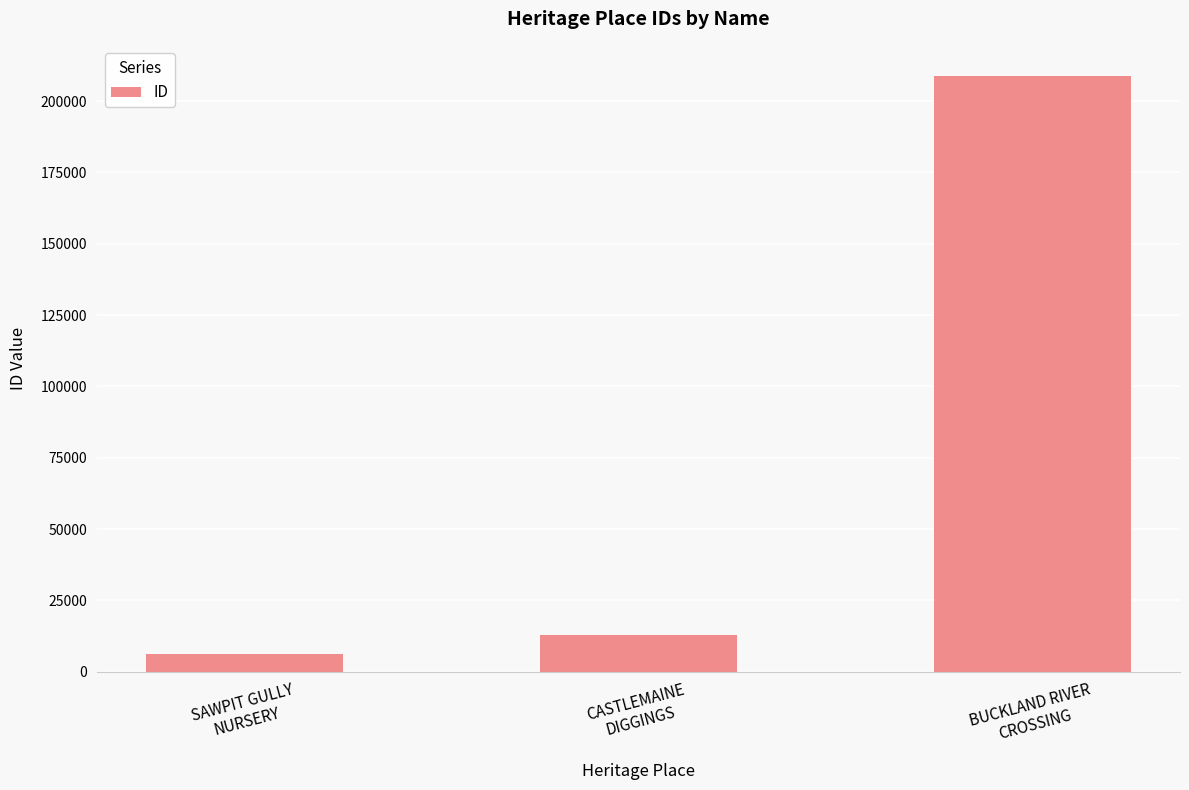

What is the value of the 1st bar from the left?

6069